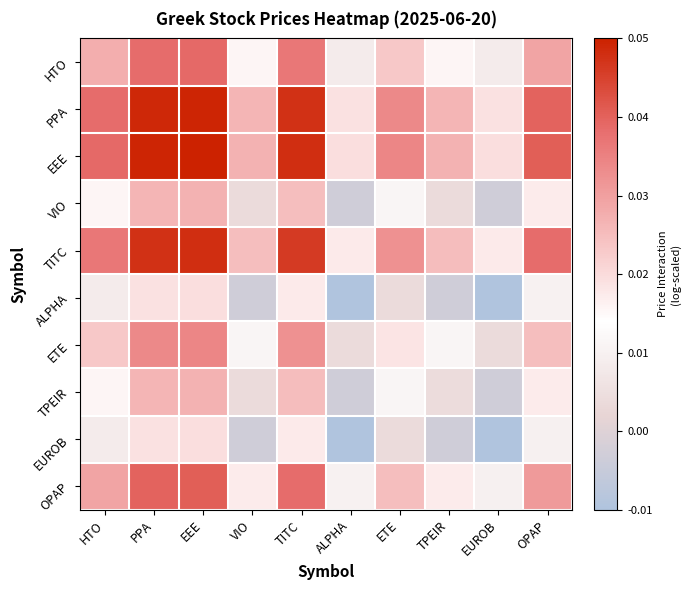

Which series has the largest total across all categories?

EEE